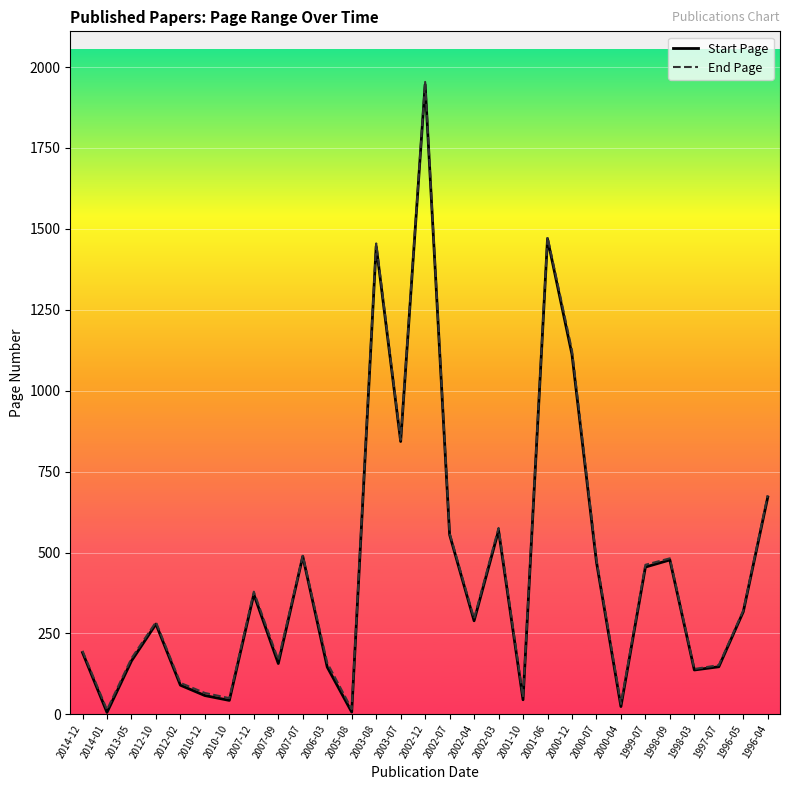

The value of Start Page at 2010-12 is 58. True or false?

True